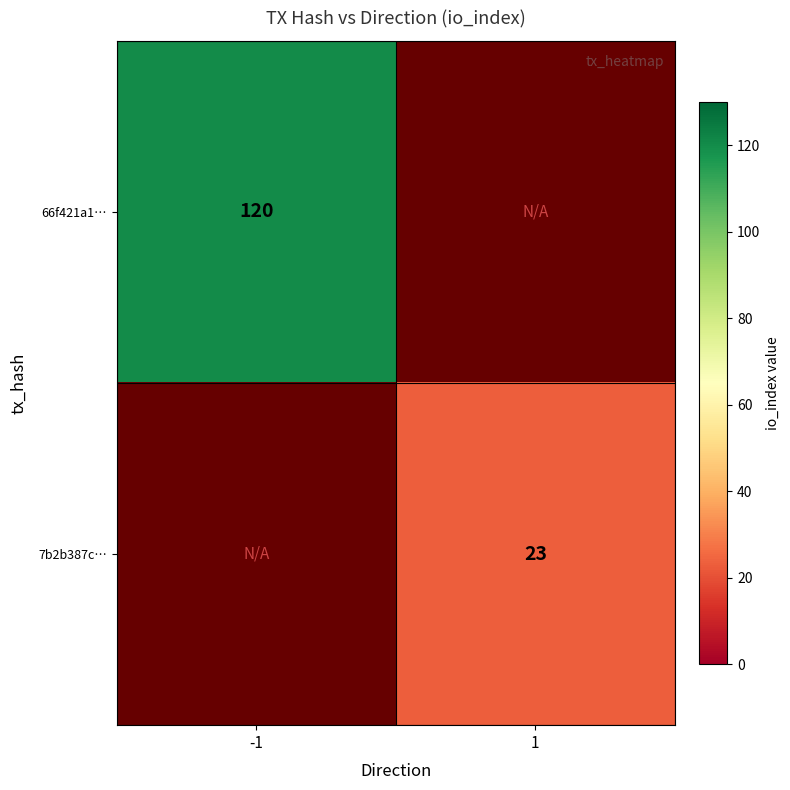

Is the value of 7b2b387c… at 1 greater than the value of 66f421a1… at -1?

No